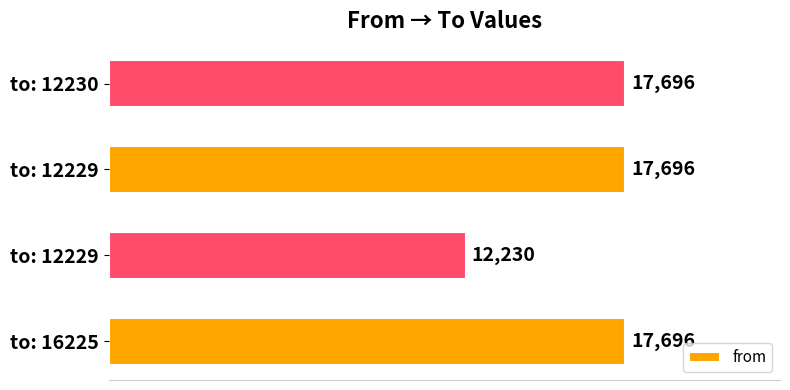

How many data points does each series have?

4